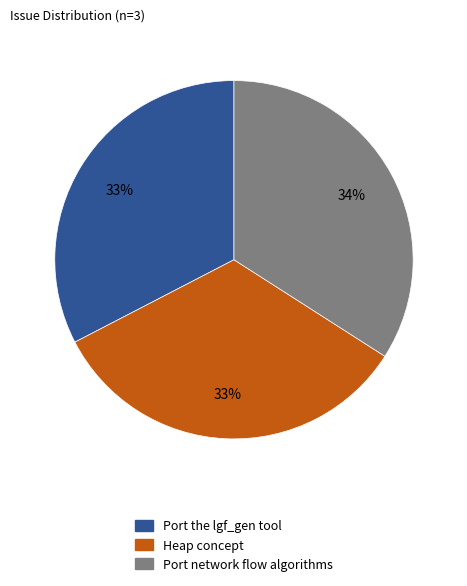

Which has a higher value, Heap concept or Port network flow algorithms?

Port network flow algorithms